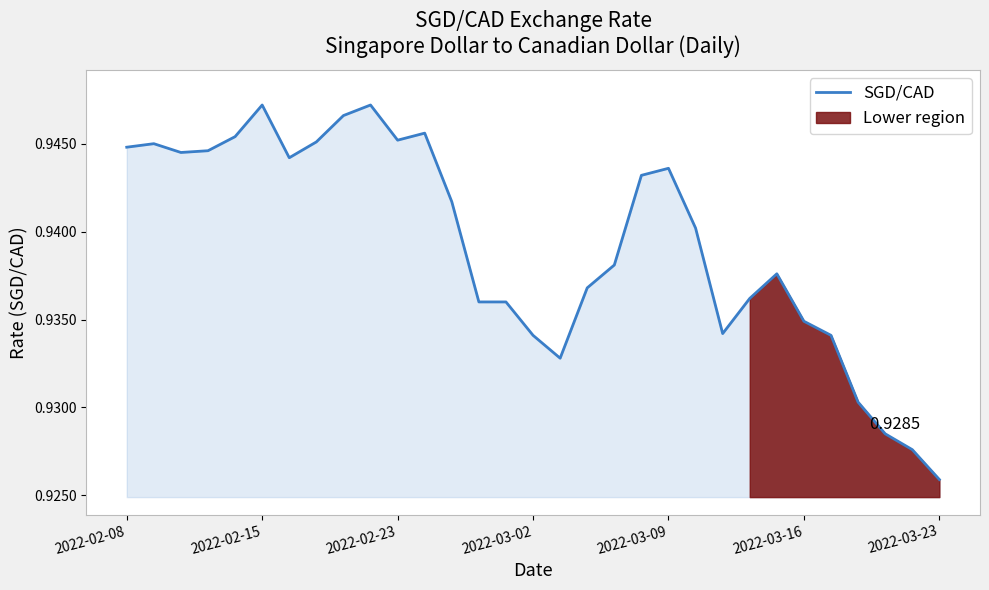

True or false: the data shows 0.9 at 2022-03-23.

True